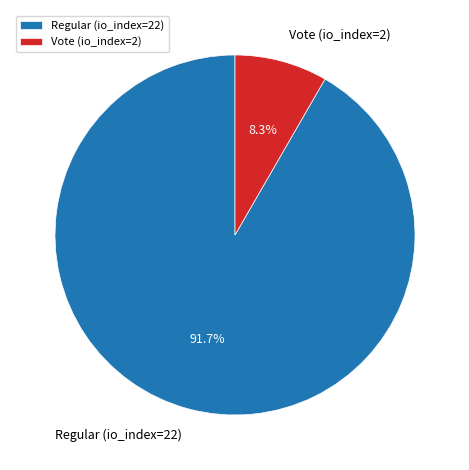

To the nearest percent, what portion does Regular (io_index=22) represent?

92%